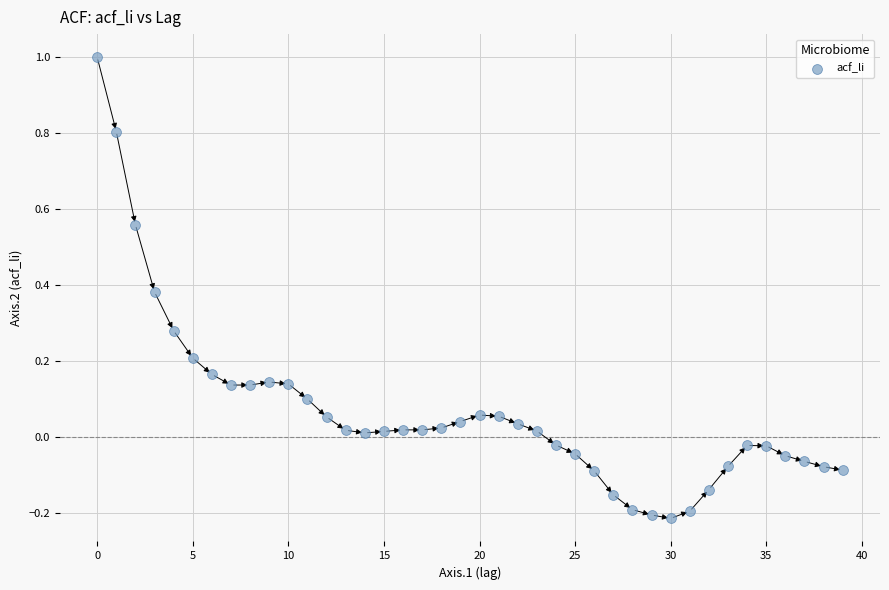

What is the range of Y values (max minus min)?

1.2